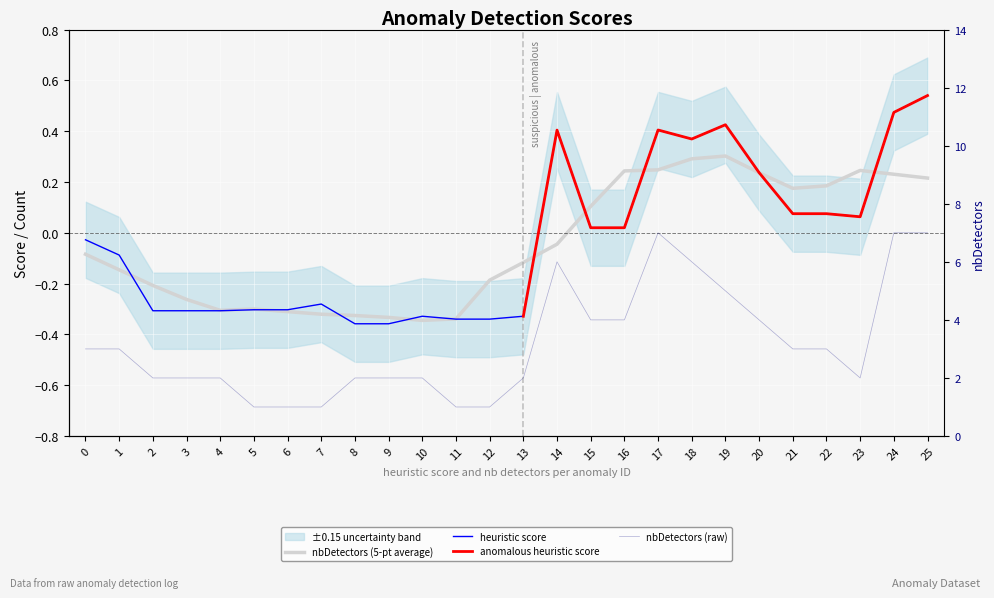

Read the distance value at 7.

1.0